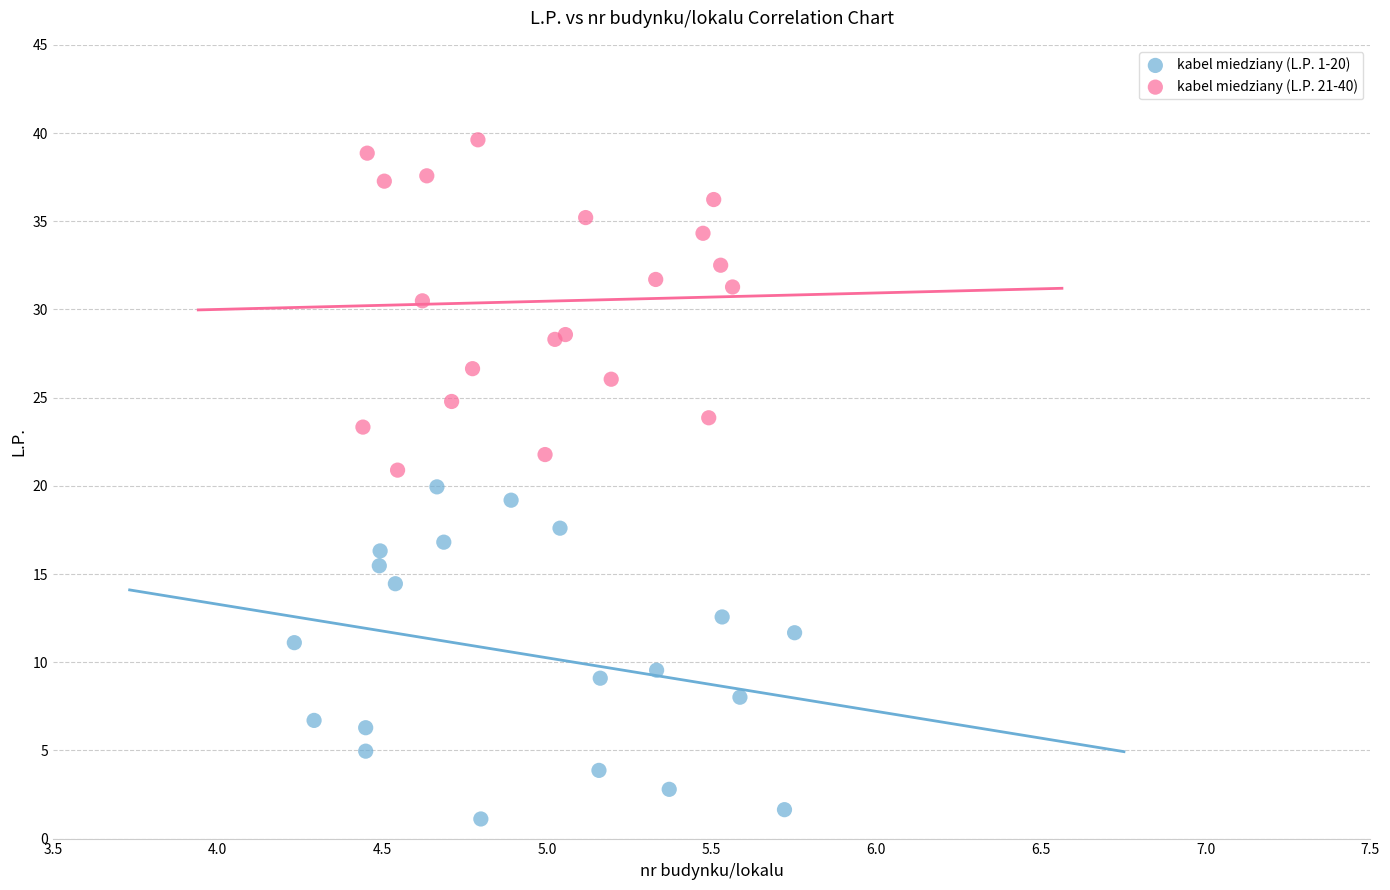

Which series has the largest Y range (max minus min)?

kabel miedziany (L.P. 1-20)